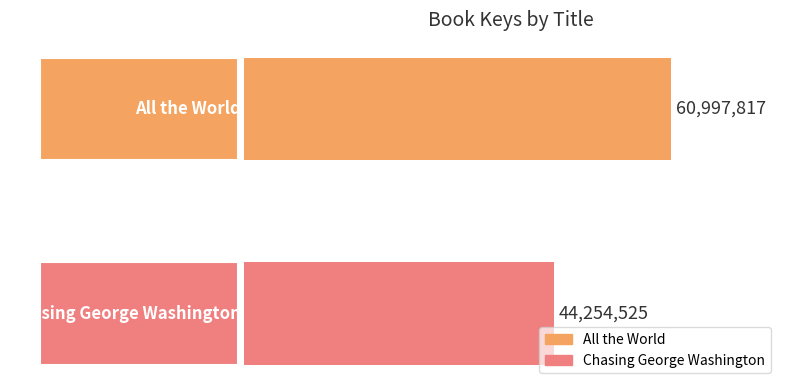

What is the smallest value displayed?

44254525